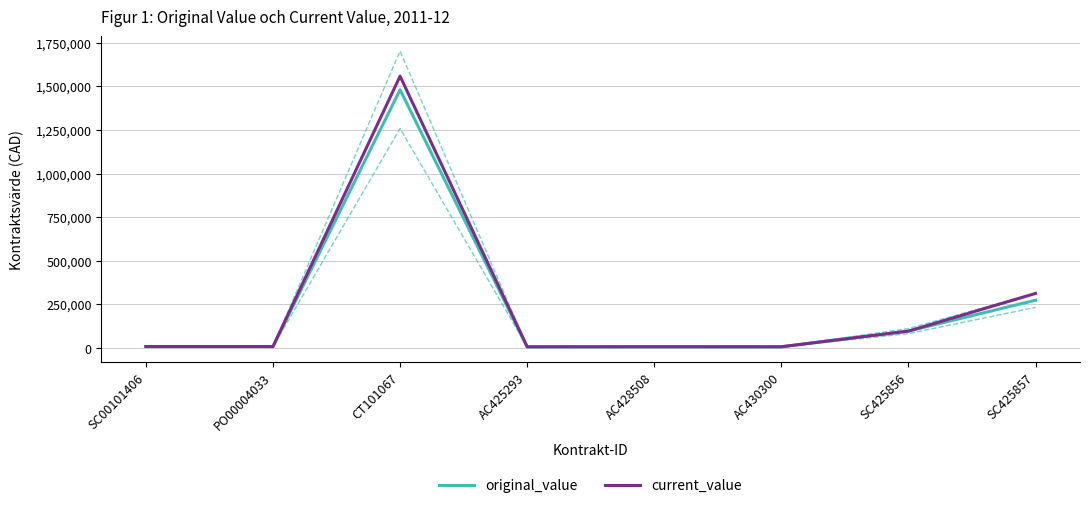

What are all the series names shown in the legend?

original_value, current_value